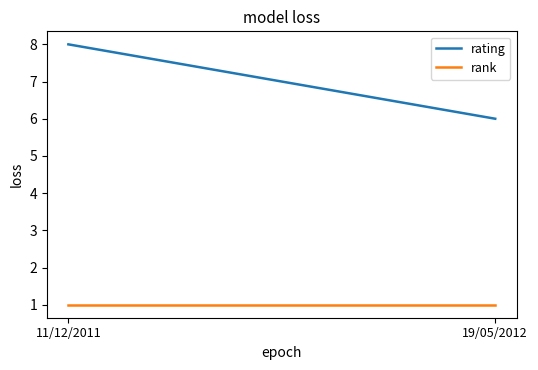

Rank the series by their average value, from lowest to highest.

rank, rating